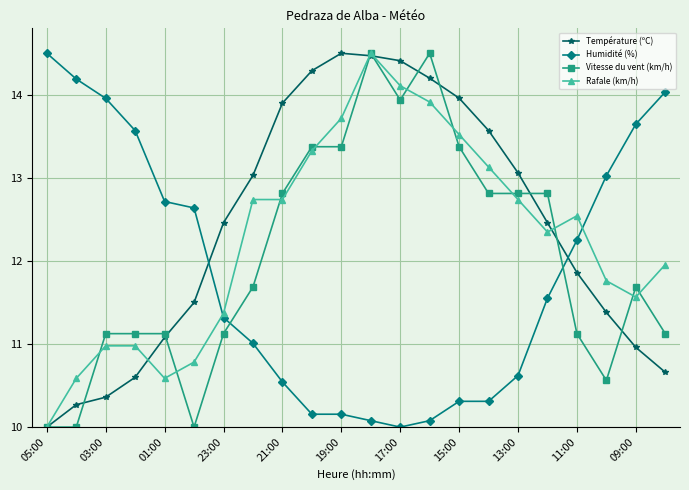

How many data points does each series have?

22